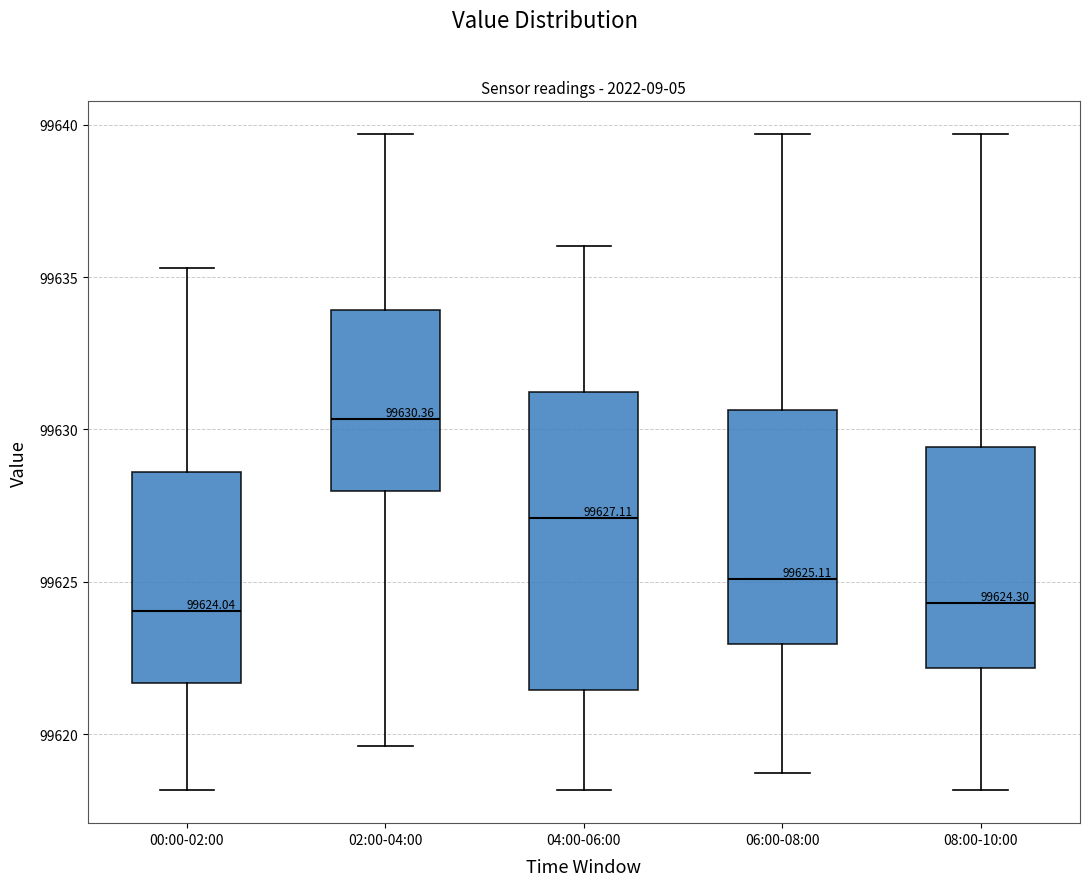

Which box is the tallest, from its lower edge to its upper edge?

04:00-06:00